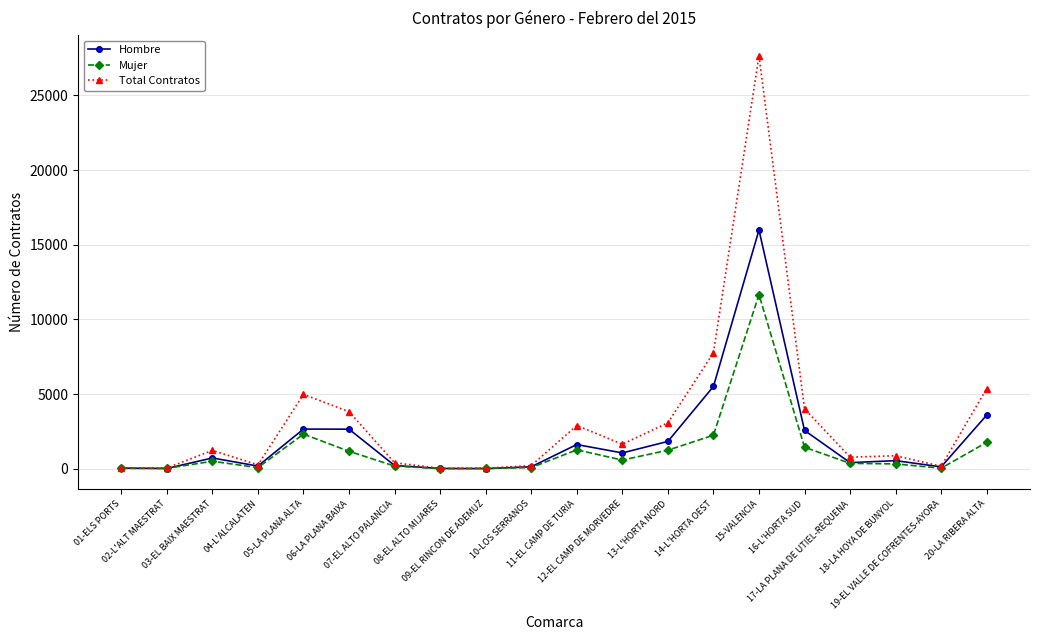

What is the approximate value of Hombre at 16-L'HORTA SUD, to the nearest 10?

2570